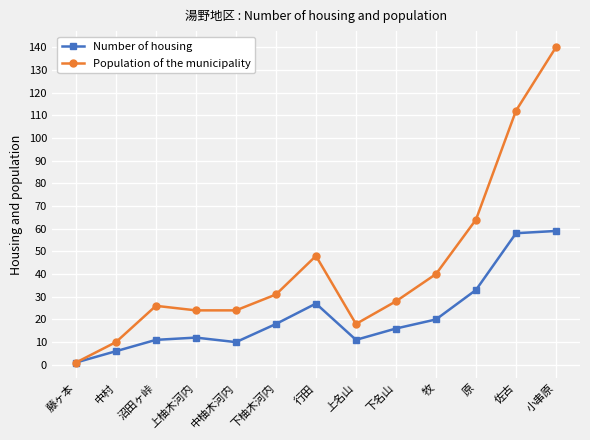

Reading right to left, list all the values displayed in this chart.

Number of housing: 59	58	33	20	16	11	27	18	10	12	11	6	1
Population of the municipality: 140	112	64	40	28	18	48	31	24	24	26	10	1